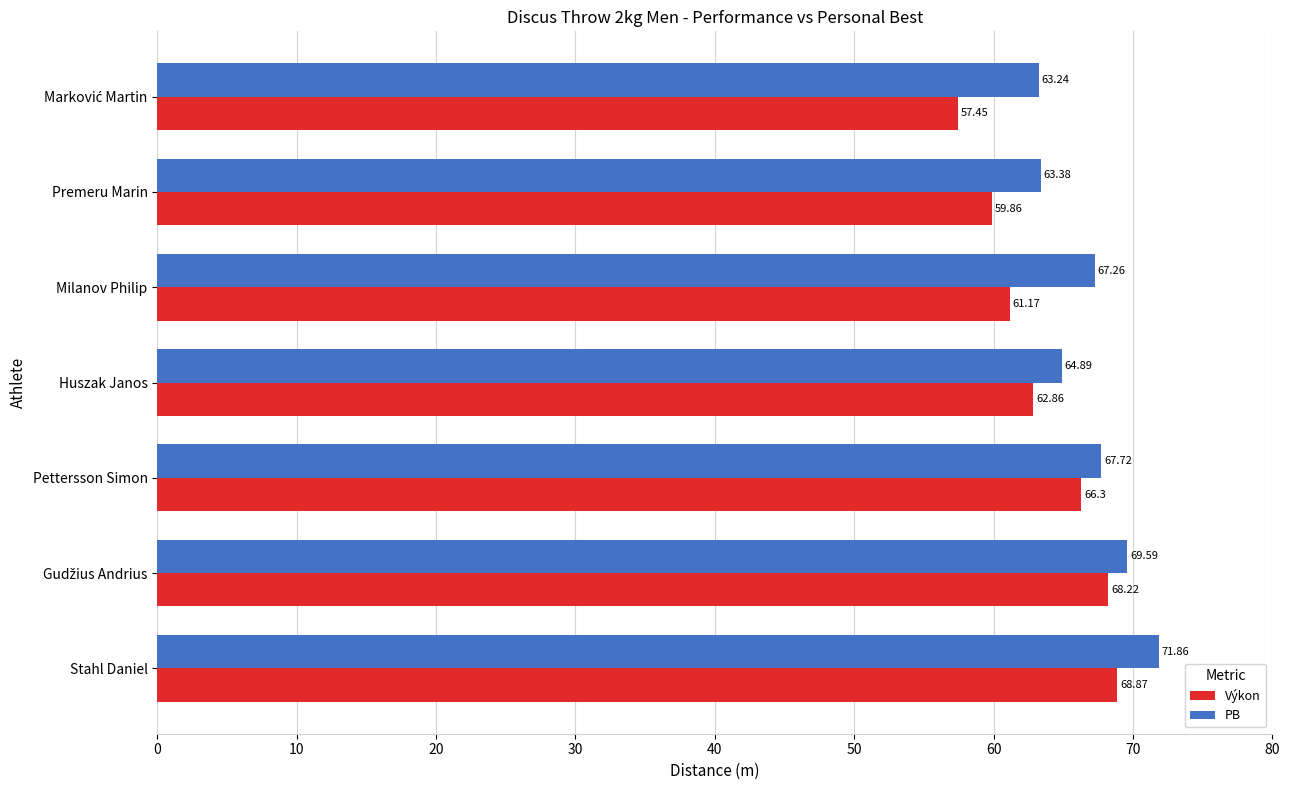

What is the sum of all PB values?

467.9